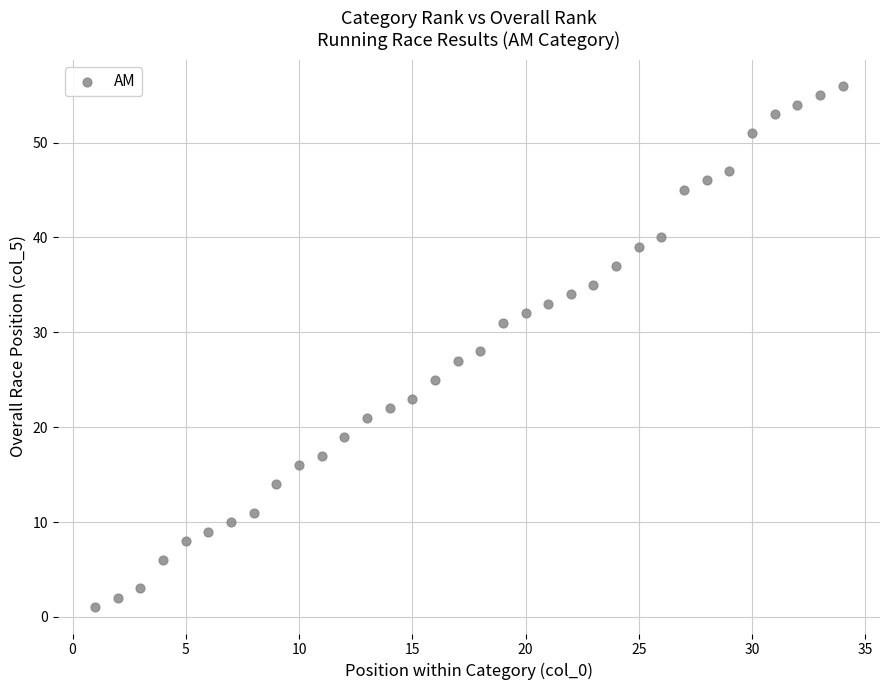

What is the range of X values (max minus min)?

33